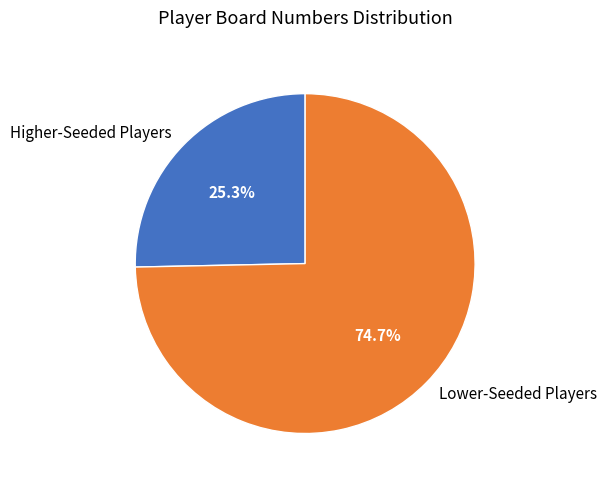

Rank the categories by value from highest to lowest.

Lower-Seeded Players, Higher-Seeded Players